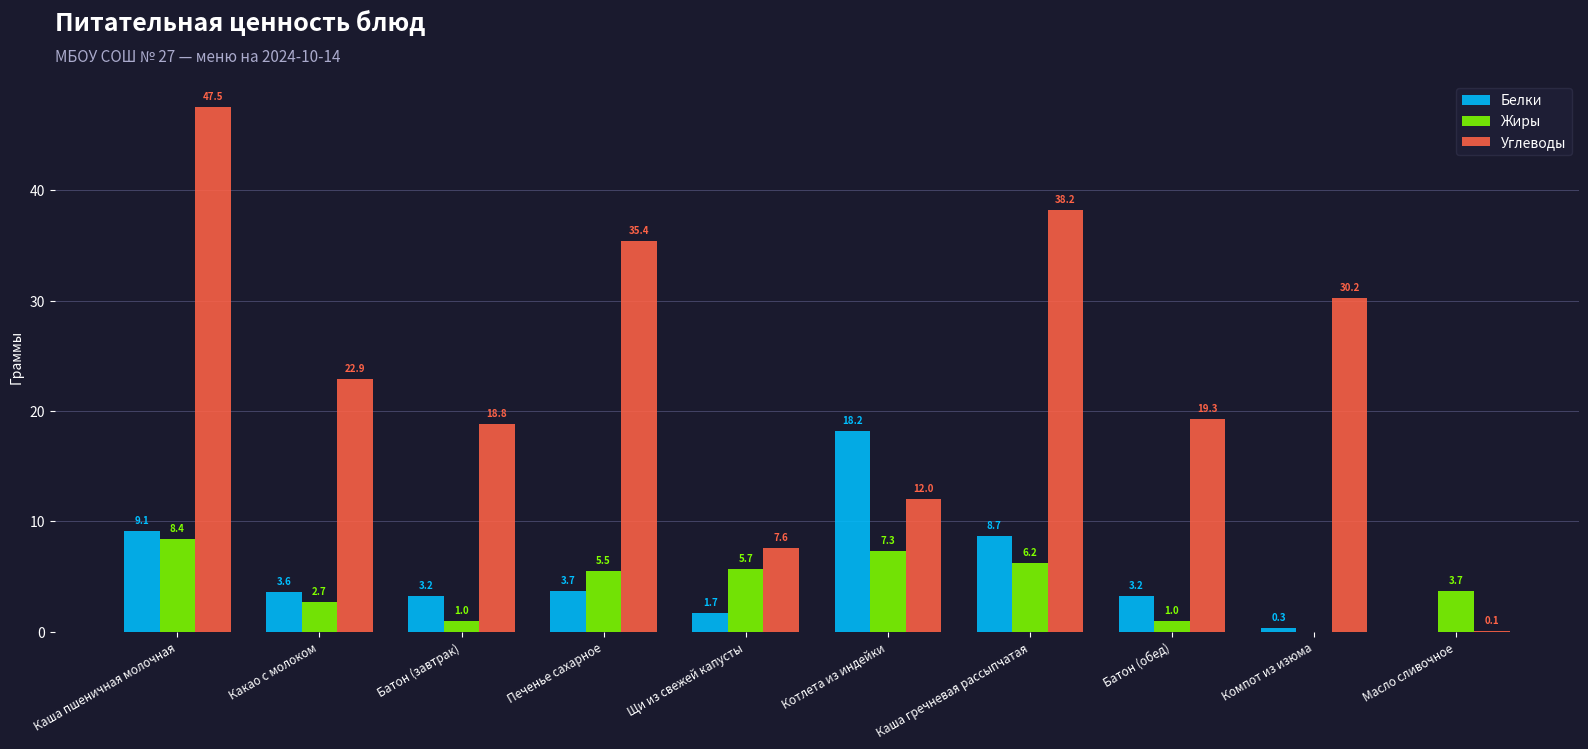

What is the difference between the Белки values at Каша гречневая рассыпчатая and Печенье сахарное?

5.0